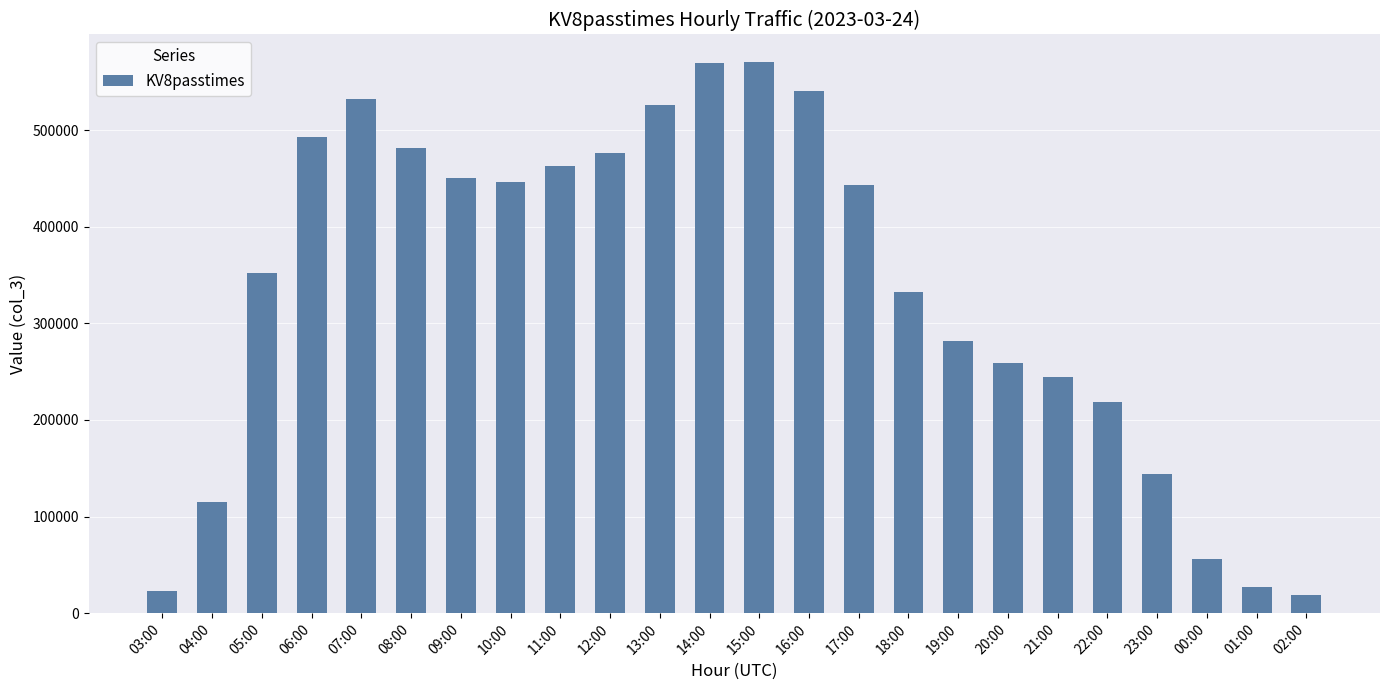

What is the change in value from 11:00 to 21:00?

-218121